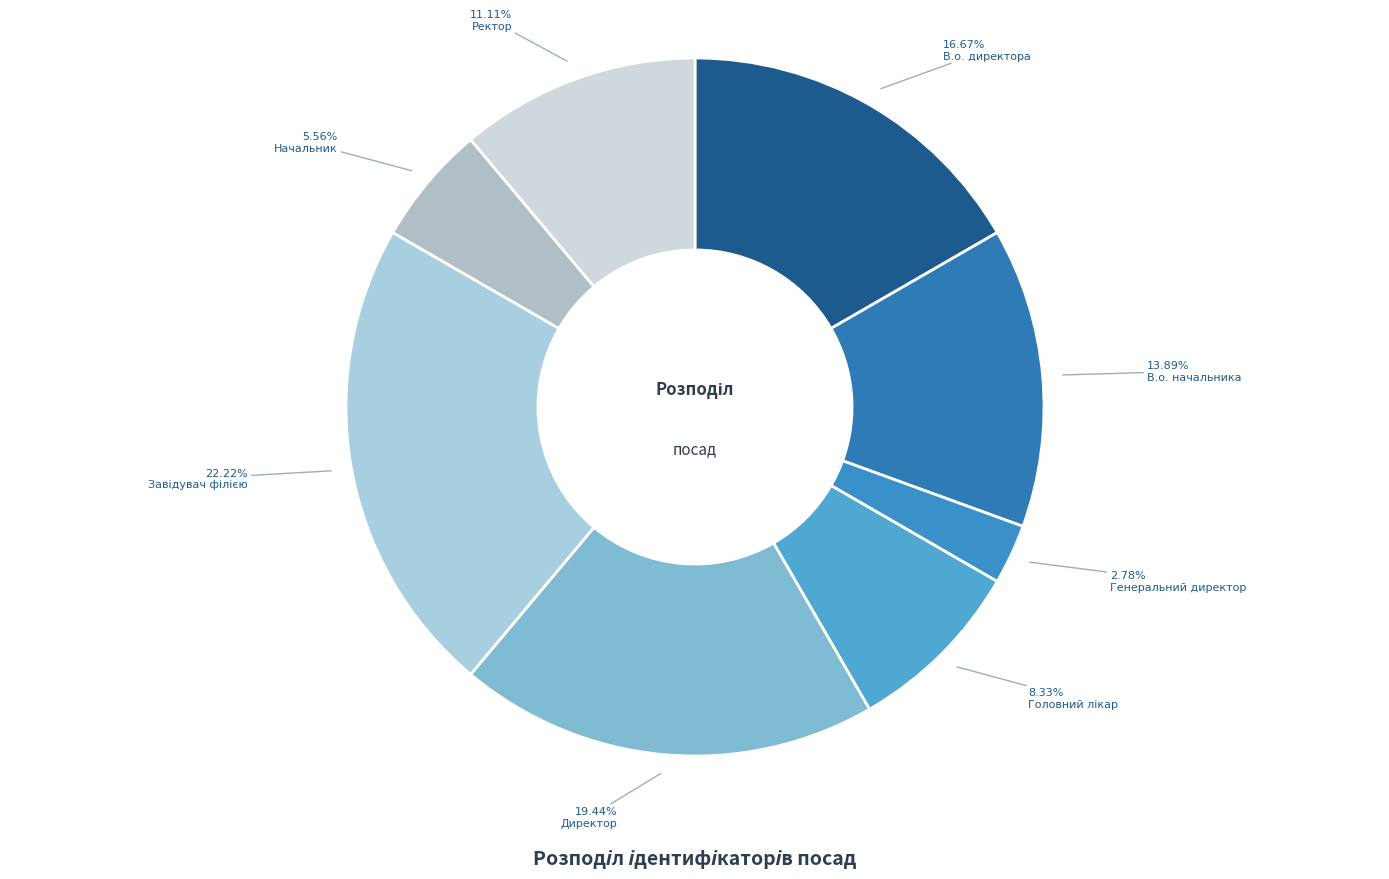

What percentage is the В.о. директора slice, to the nearest percent?

17%